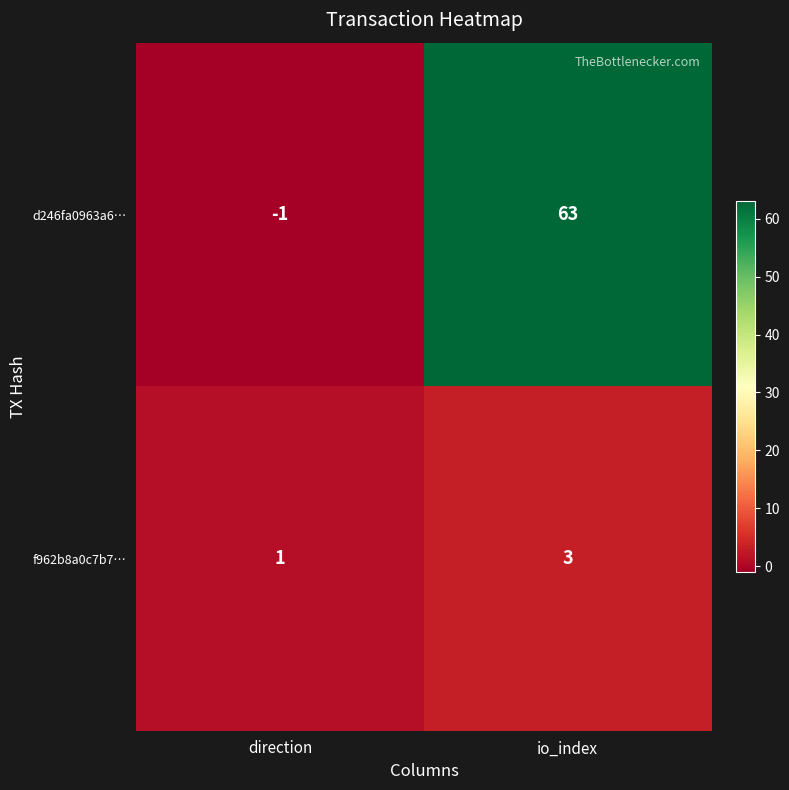

What is the greatest value displayed?

63